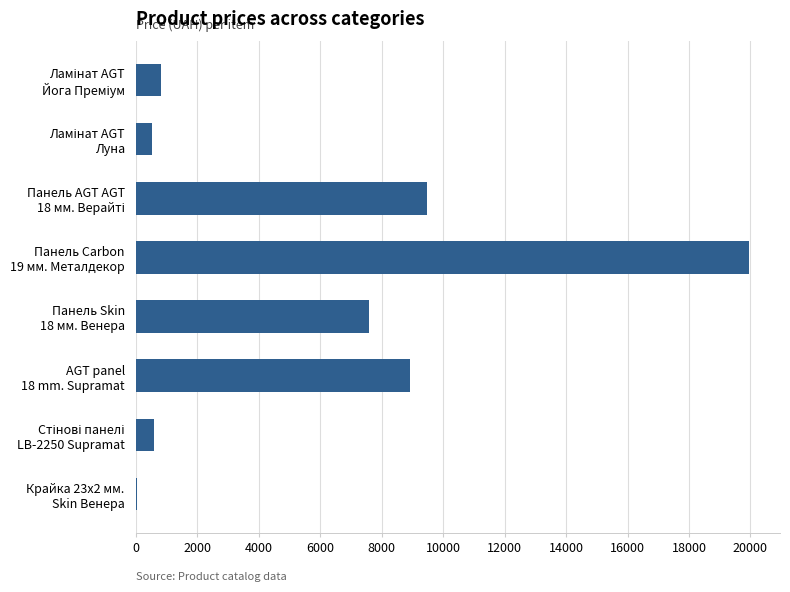

What is the greatest value displayed?

19964.2